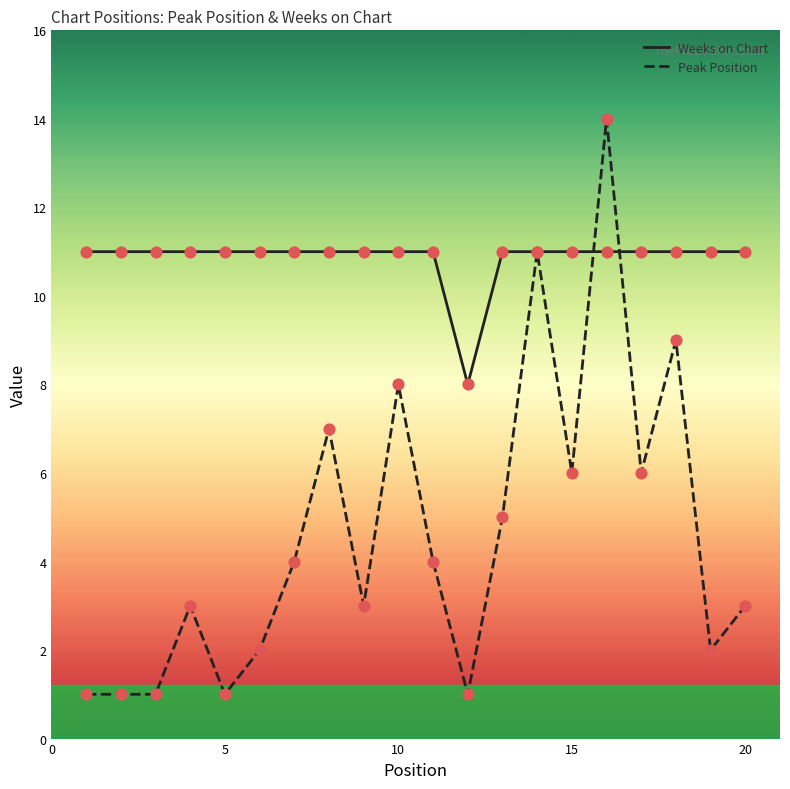

Rank the series by their average value, from lowest to highest.

Peak Position, Weeks on Chart